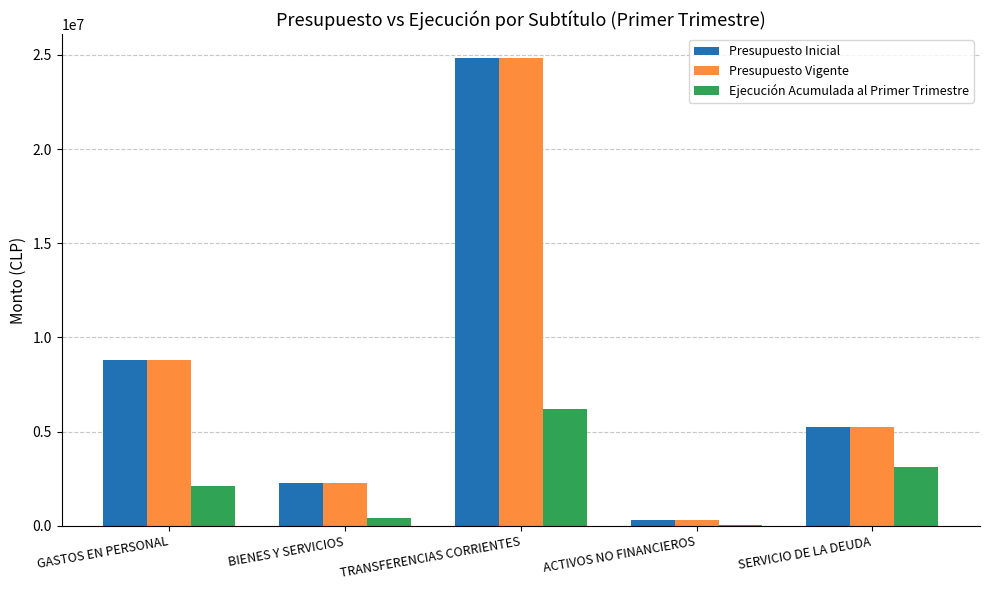

At which label is Presupuesto Inicial closest to 12575601?

GASTOS EN PERSONAL